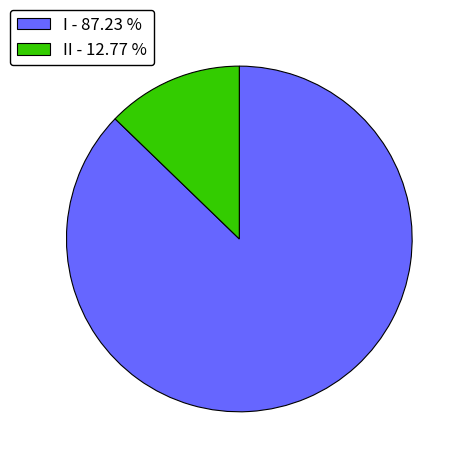

Combined, do I - 87.23 % and II - 12.77 % account for over 50%?

Yes